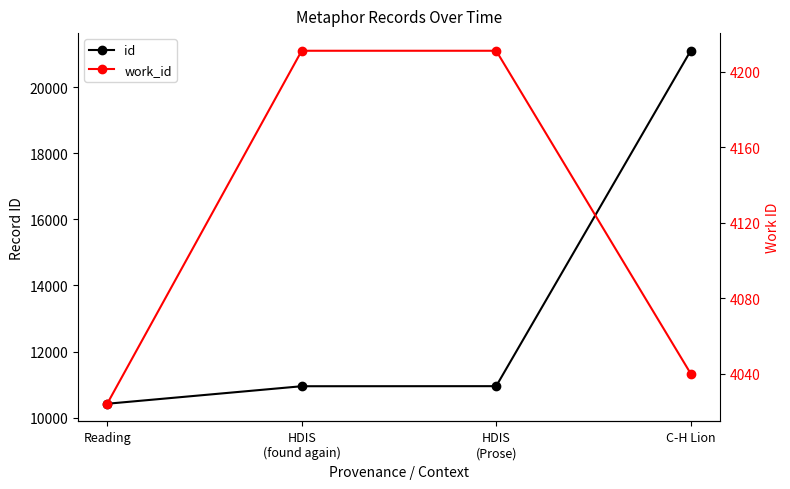

What is the label of the 2nd point from the right?

HDIS
(Prose)